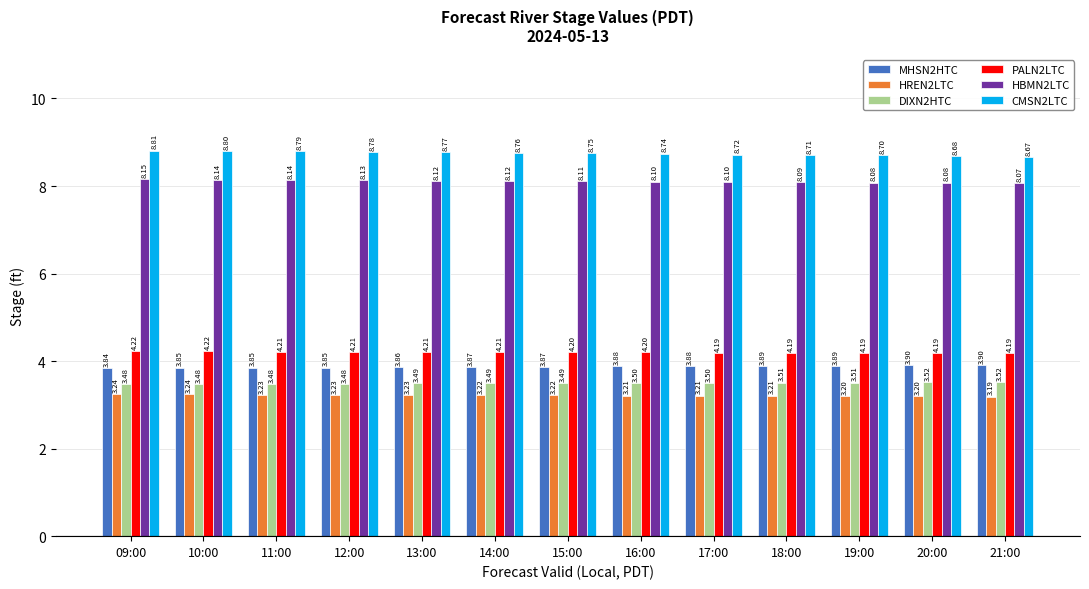

What is the sum of the DIXN2HTC values at 14:00 and 17:00?

7.0